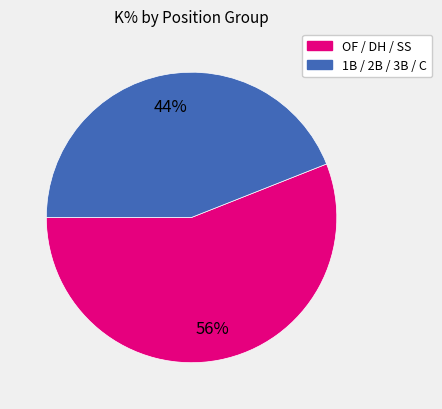

Is there a majority slice in this chart?

Yes